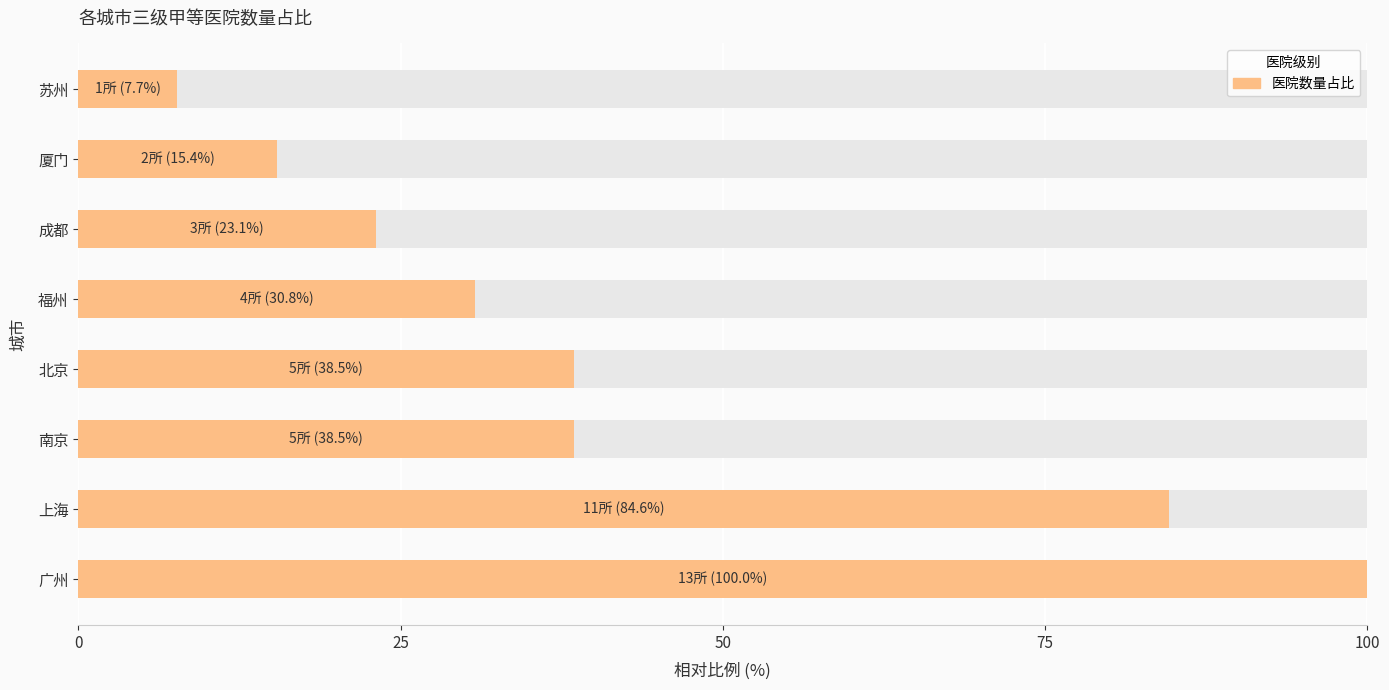

How many distinct data groups are displayed?

1